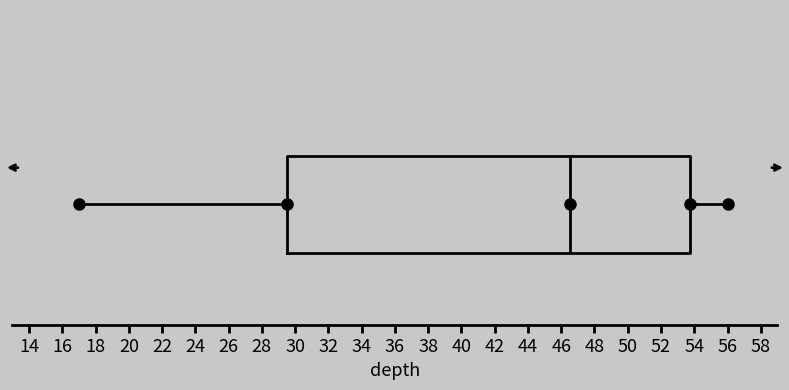

Where does the left whisker of the box end on the x-axis? The values are not printed on the chart, so give them approximately, as read against the axis.

17.0